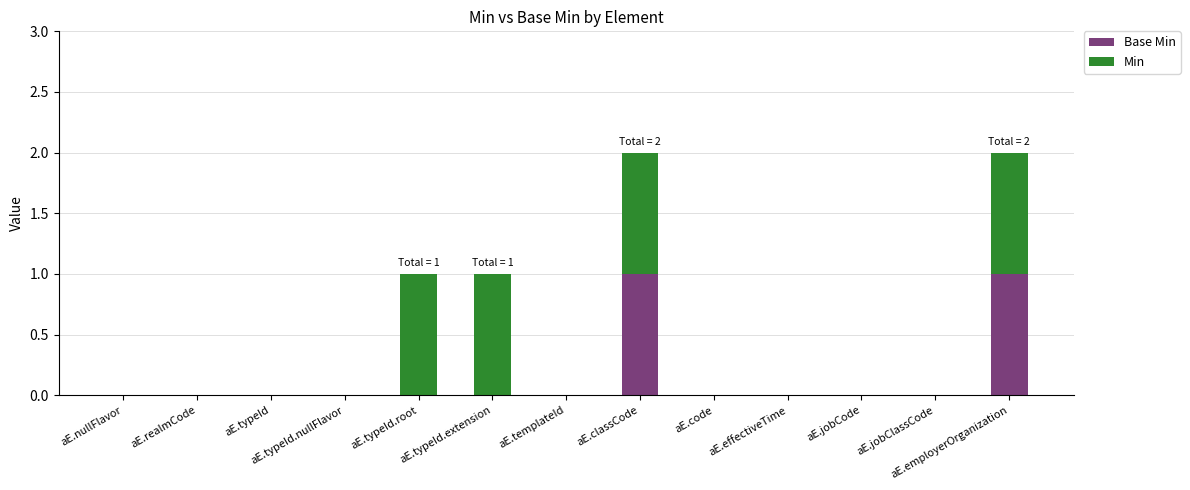

What is the difference between the maximum and minimum values in the Min series?

1